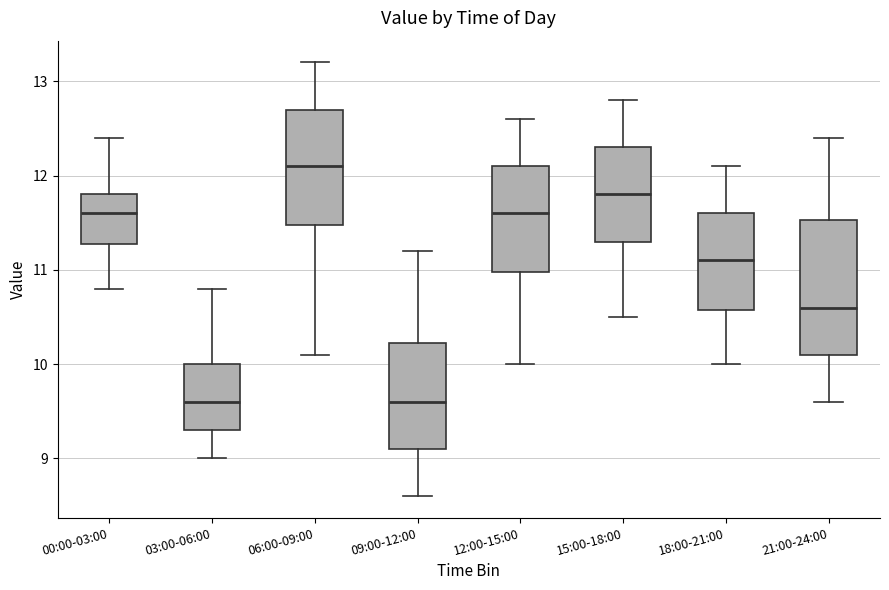

Reading left to right, read every box against the y-axis: the position of its median line, the range the box covers, and the ends of its whiskers. The values are not printed on the chart, so give them approximately, as read against the axis.

00:00-03:00: median 11.6, box 11.3 to 11.8, whiskers 10.8 to 12.4
03:00-06:00: median 9.6, box 9.3 to 10.0, whiskers 9.0 to 10.8
06:00-09:00: median 12.1, box 11.5 to 12.7, whiskers 10.1 to 13.2
09:00-12:00: median 9.6, box 9.1 to 10.2, whiskers 8.6 to 11.2
12:00-15:00: median 11.6, box 11.0 to 12.1, whiskers 10.0 to 12.6
15:00-18:00: median 11.8, box 11.3 to 12.3, whiskers 10.5 to 12.8
18:00-21:00: median 11.1, box 10.6 to 11.6, whiskers 10.0 to 12.1
21:00-24:00: median 10.6, box 10.1 to 11.5, whiskers 9.6 to 12.4